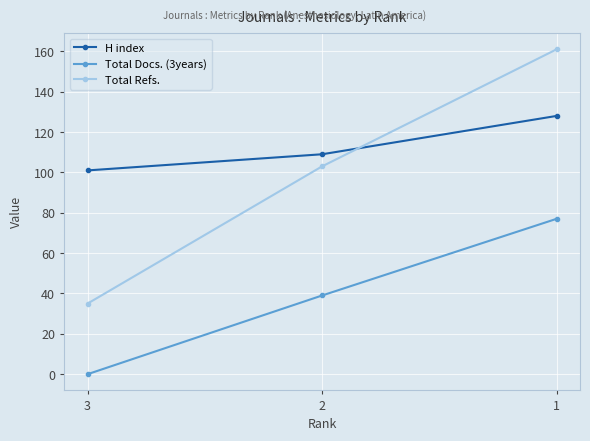

What is the sum of the Total Docs. (3years) values at 1 and 3?

77